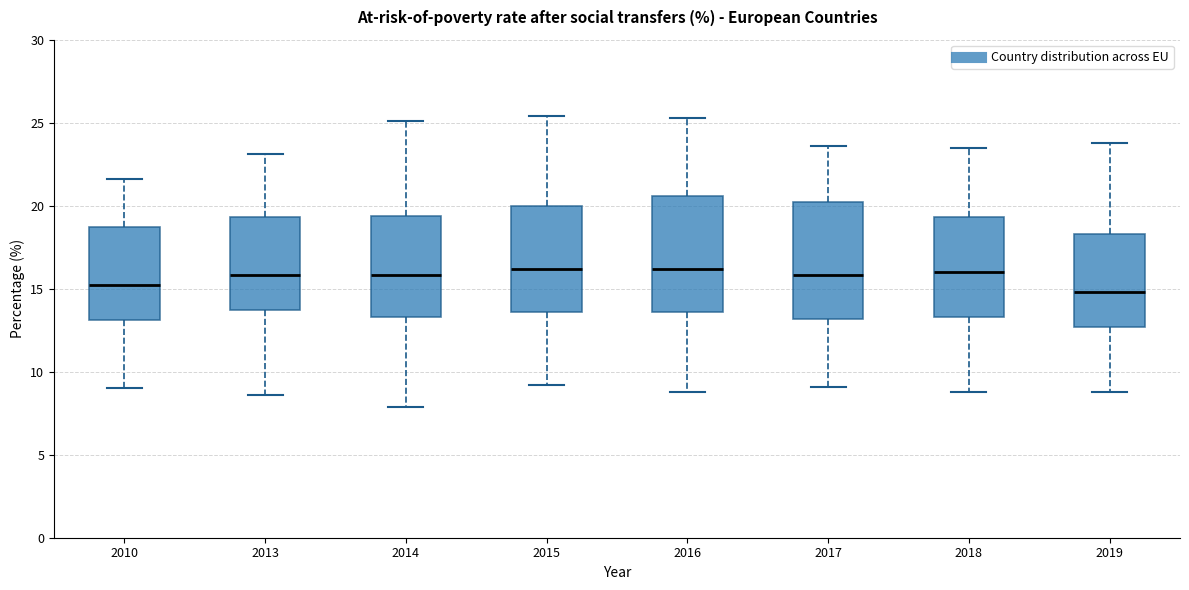

Reading left to right, transcribe this box plot: for each box, give where its median line is, the range the box spans, and where its two whiskers end, as read against the y-axis. The values are not printed on the chart, so give them approximately, as read against the axis.

2010: median 15.0, box 13.0 to 18.5, whiskers 9.0 to 21.5
2013: median 16.0, box 13.5 to 19.5, whiskers 8.5 to 23.0
2014: median 16.0, box 13.5 to 19.5, whiskers 8.0 to 25.0
2015: median 16.0, box 13.5 to 20.0, whiskers 9.0 to 25.5
2016: median 16.0, box 13.5 to 20.5, whiskers 9.0 to 25.5
2017: median 16.0, box 13.0 to 20.0, whiskers 9.0 to 23.5
2018: median 16.0, box 13.5 to 19.5, whiskers 9.0 to 23.5
2019: median 15.0, box 12.5 to 18.5, whiskers 9.0 to 24.0